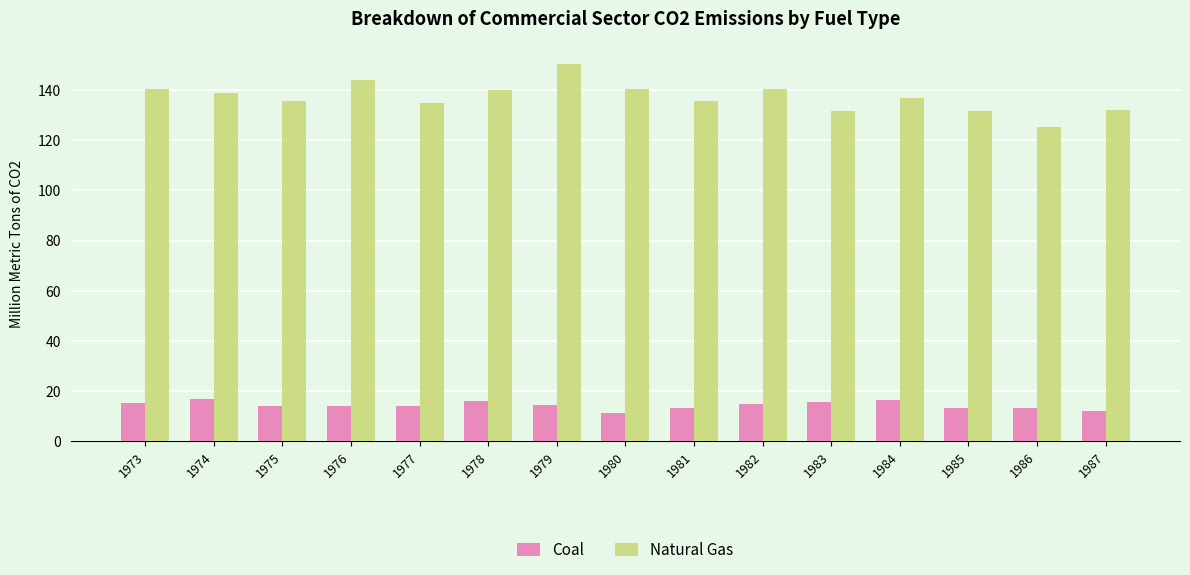

Rank the series at 1981 from lowest to highest value.

Coal, Natural Gas